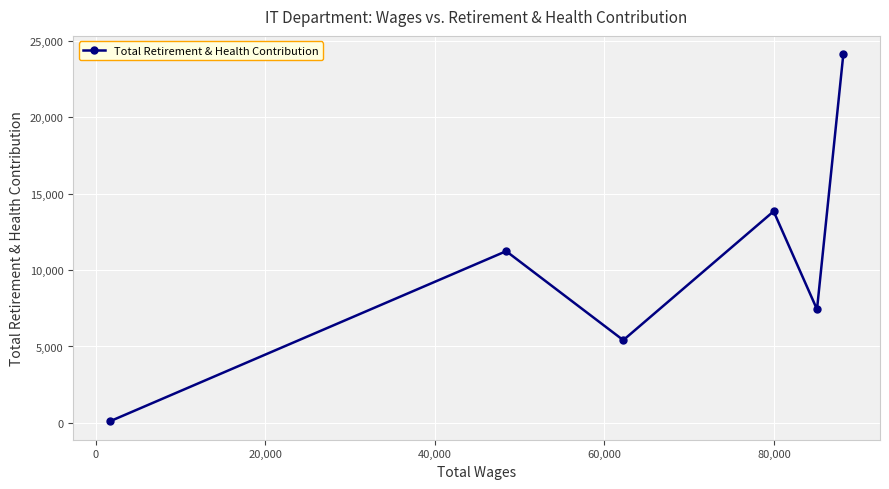

What is the difference between the maximum and minimum values?

24032